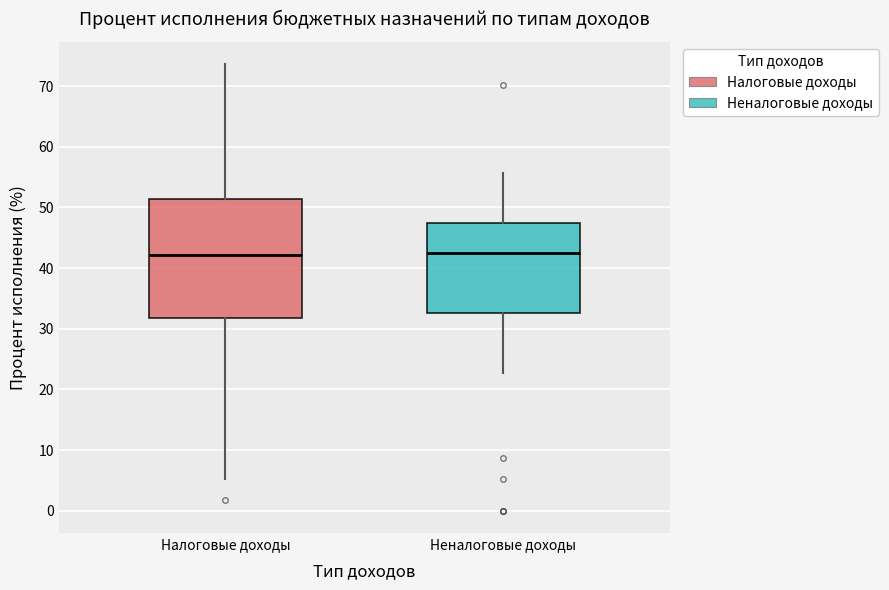

Where does the lower whisker of the box for Налоговые доходы end on the y-axis? The values are not printed on the chart, so give them approximately, as read against the axis.

5